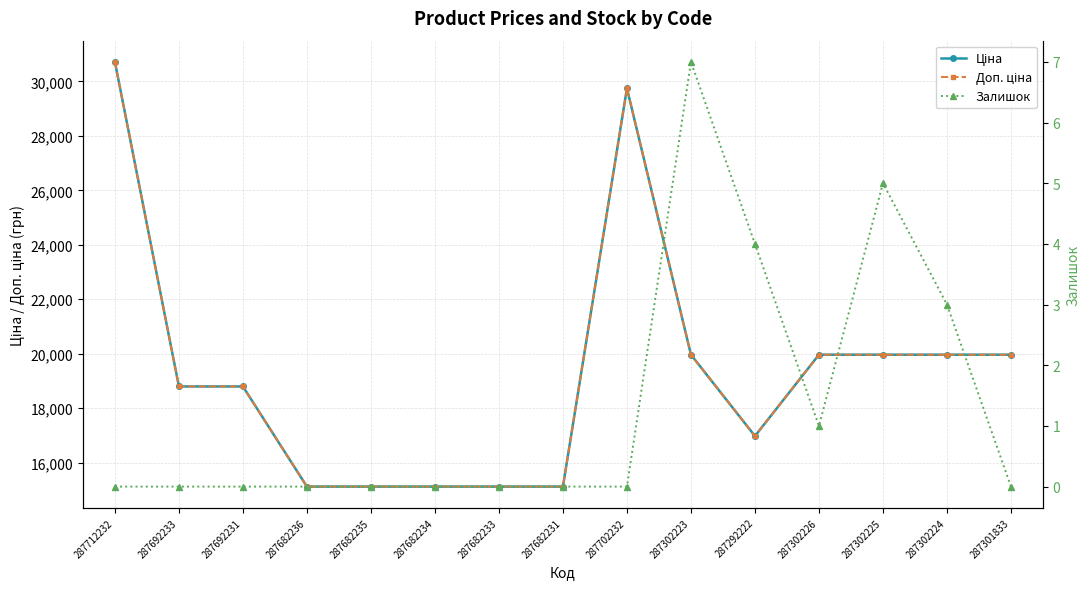

Between 287682234 and 287712232, which is larger?

287712232